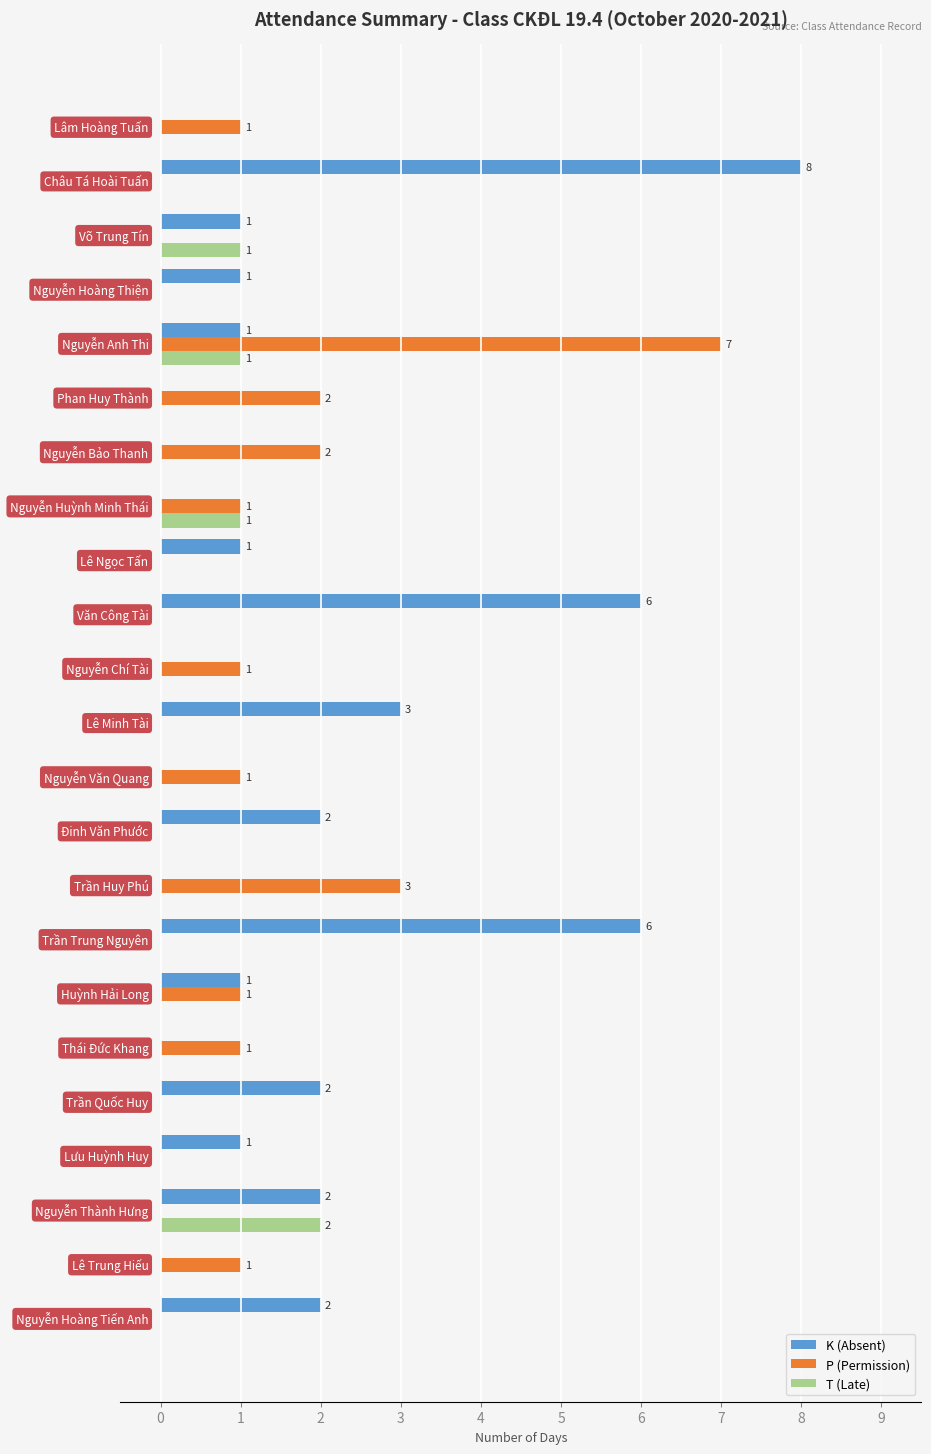

What is the sum of all K (Absent) values?

37